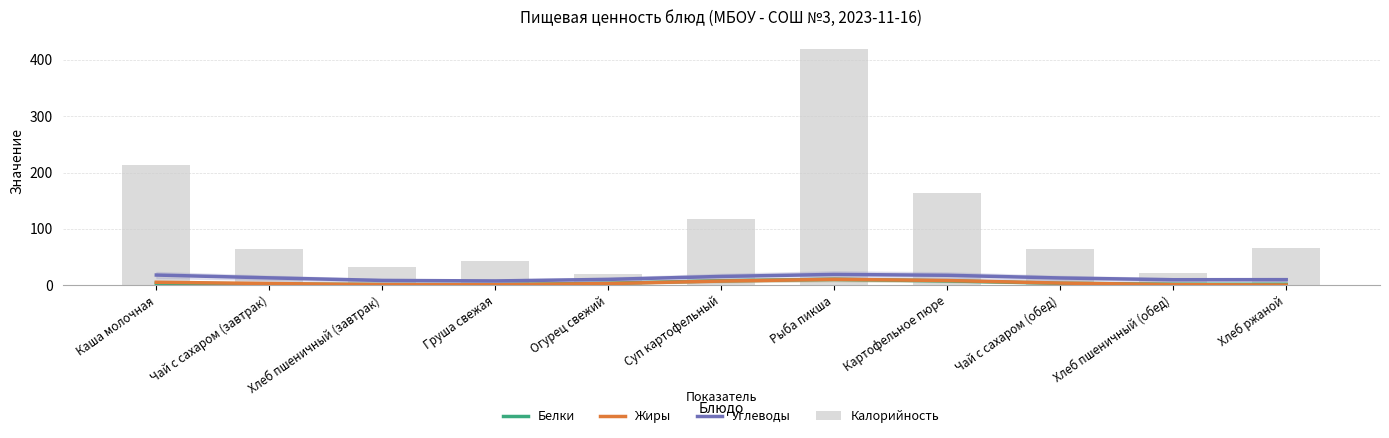

How many data points does each series have?

11